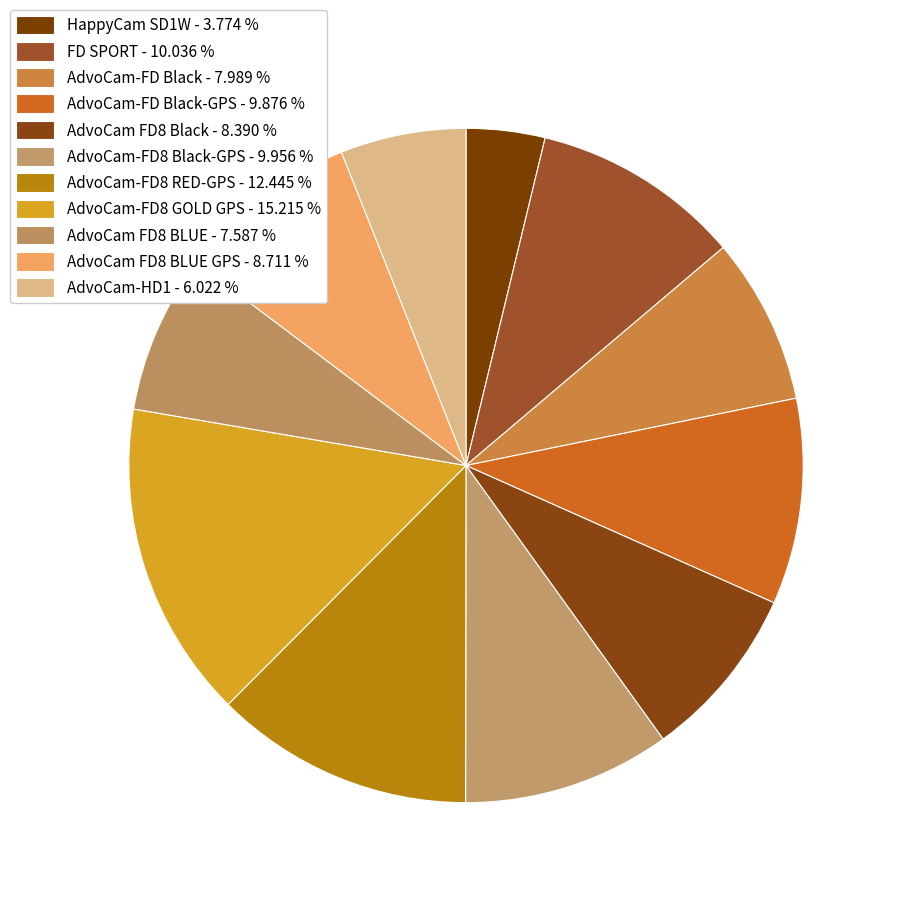

Is there a majority slice in this chart?

No